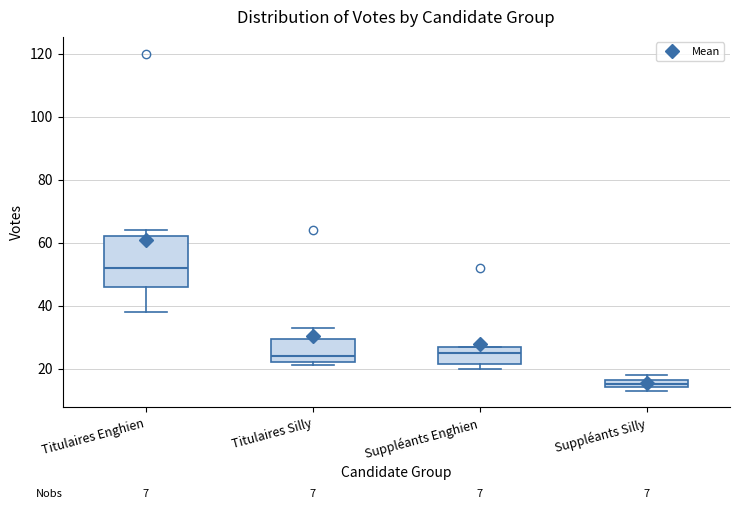

Where is the upper edge of the box for Suppléants Silly on the y-axis? The values are not printed on the chart, so give them approximately, as read against the axis.

16